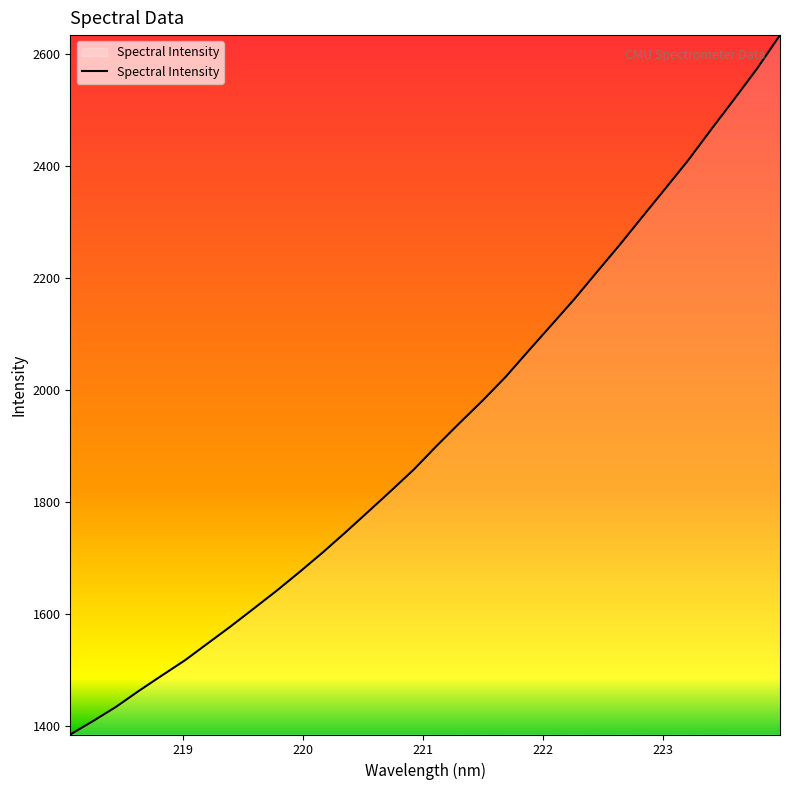

What is the maximum value shown in the chart?

2633.3